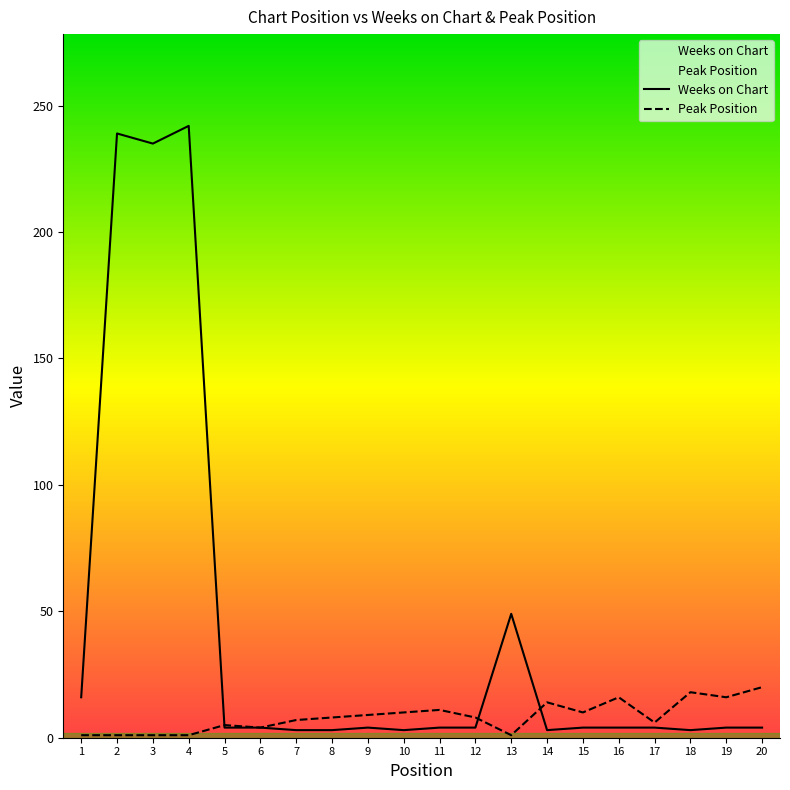

How many categories are shown in the chart?

20